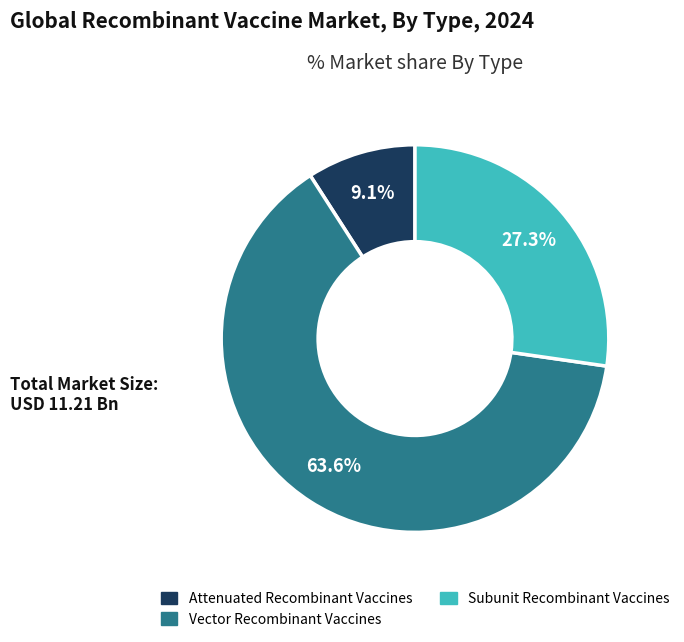

Is there a majority slice in this chart?

Yes